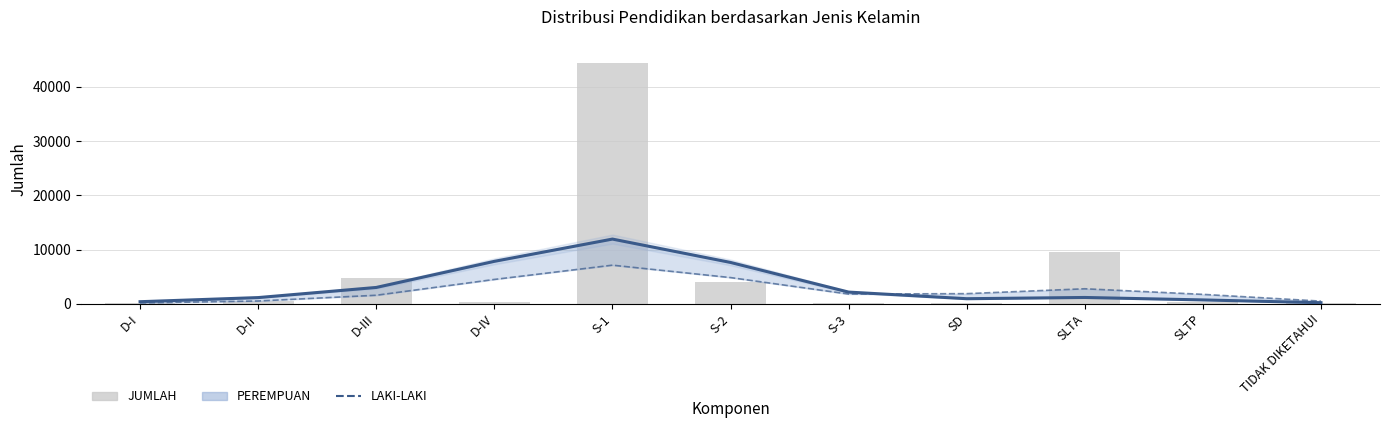

Which has a higher value, S-2 or D-III?

S-2